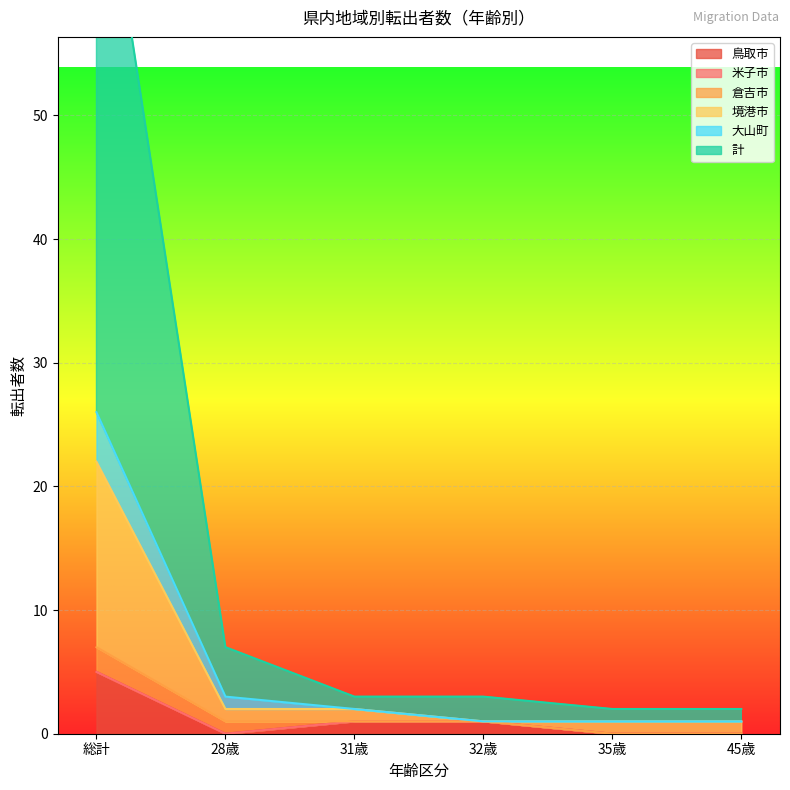

Which category has the highest value in the 鳥取市 series?

総計